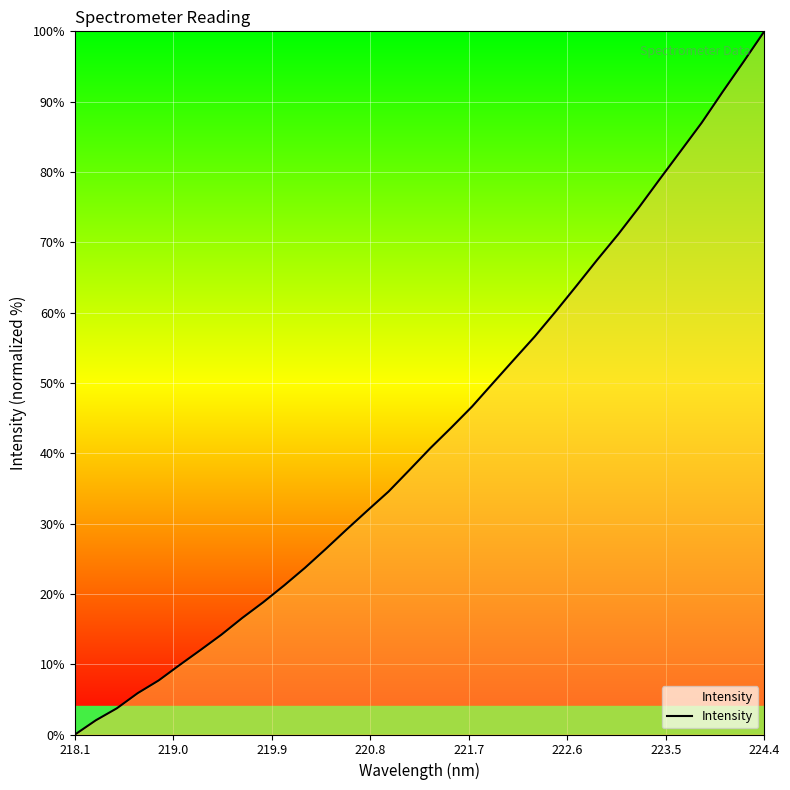

Reading left to right, extract all data points from this chart.

0.0	2.0	3.7	5.9	7.7	9.9	12.0	14.2	16.6	18.8	21.2	23.7	26.4	29.2	31.9	34.6	37.6	40.7	43.6	46.6	50.0	53.3	56.6	60.1	63.8	67.5	71.1	75.0	79.0	83.0	87.0	91.4	95.7	100.0